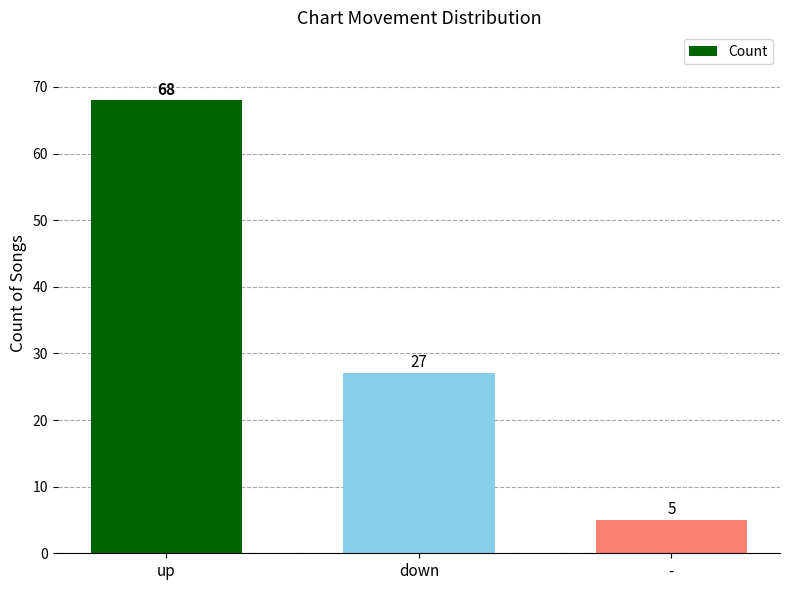

The value at up is 26. True or false?

False